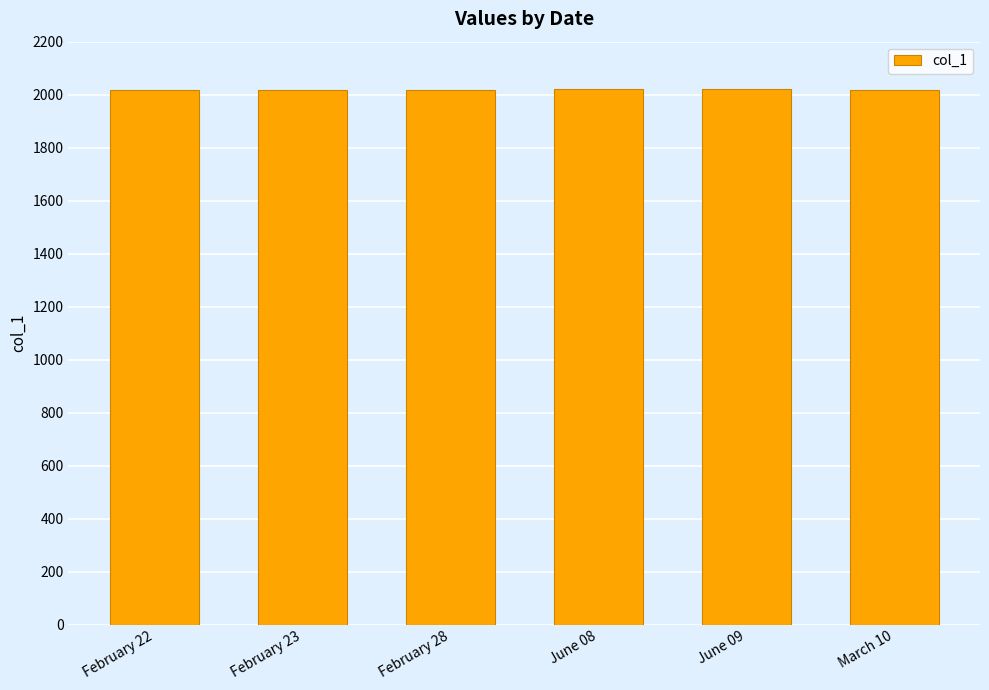

What is the ratio of the value at February 22 to the value at March 10?

1.0